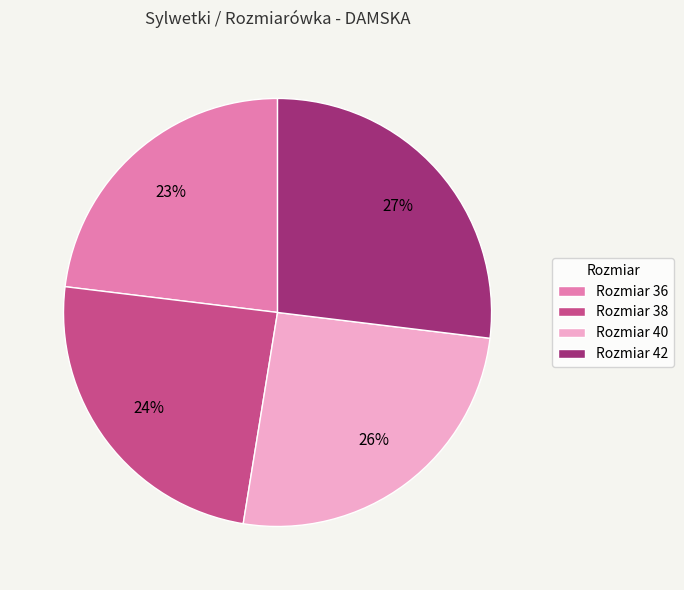

Does any single category account for the majority?

No